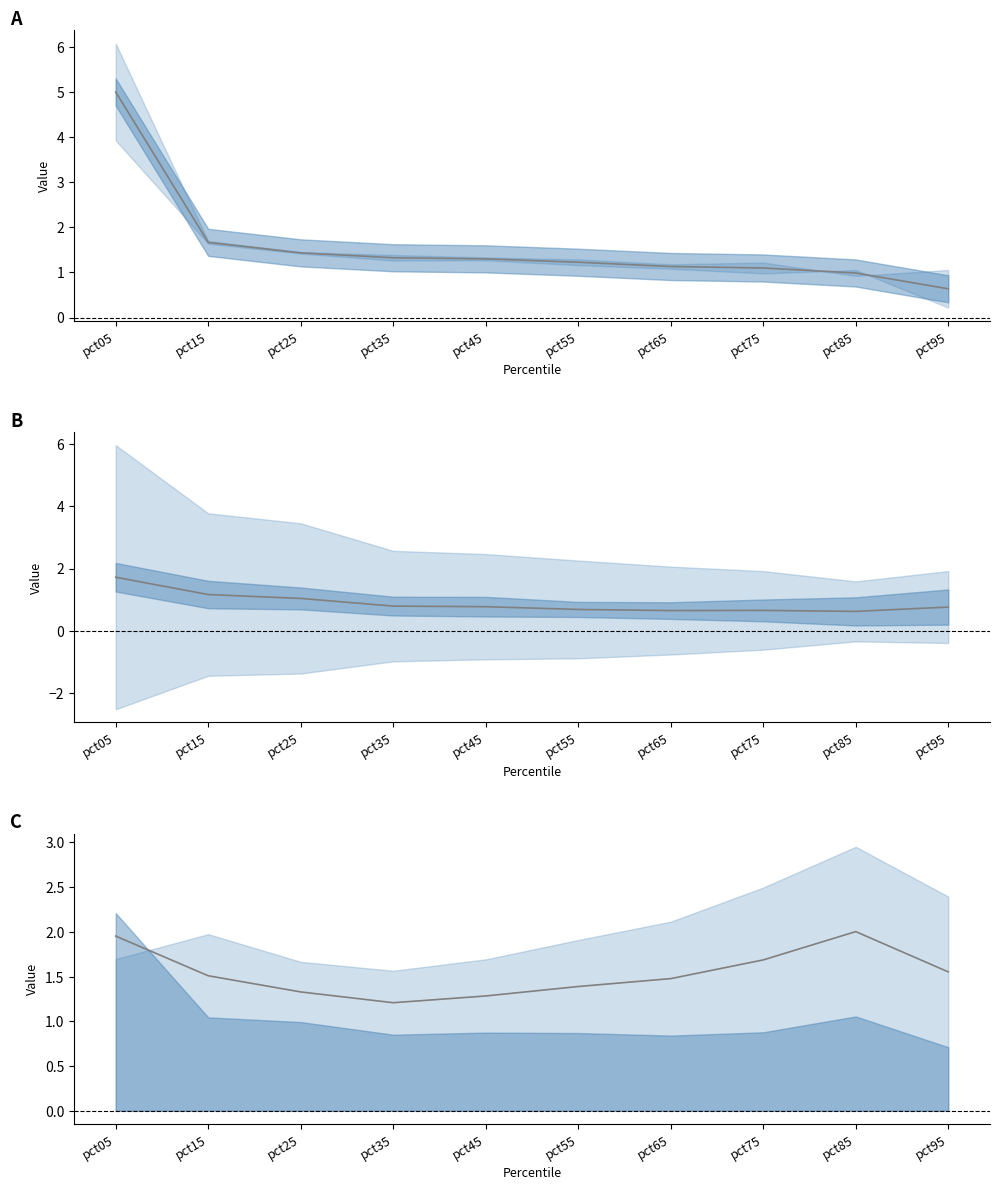

Where does the Mean Jan-Feb series first go above 1?

pct05